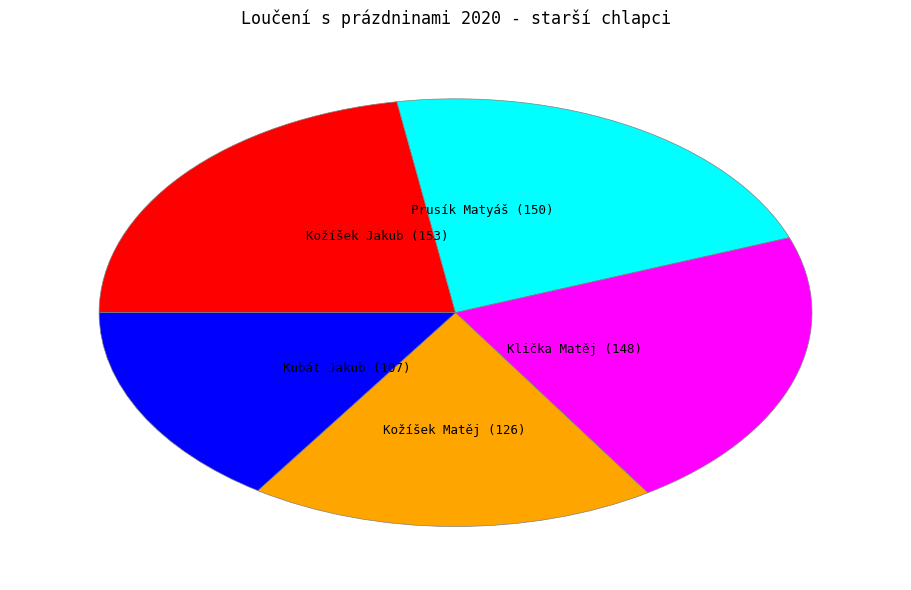

Does any single category account for the majority?

No